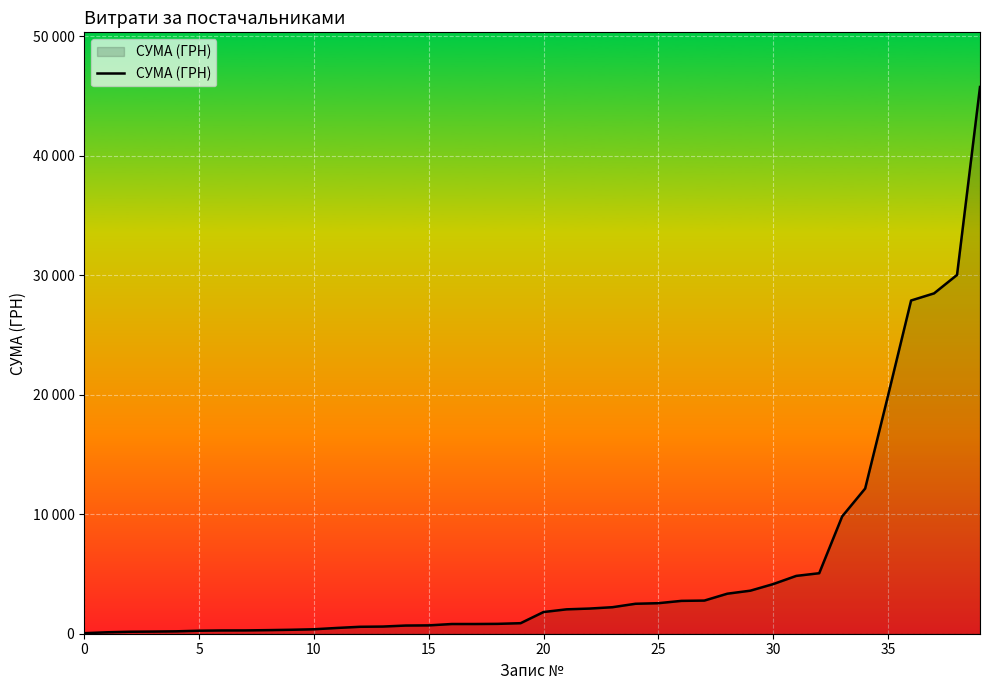

What is the smallest value displayed?

44.5